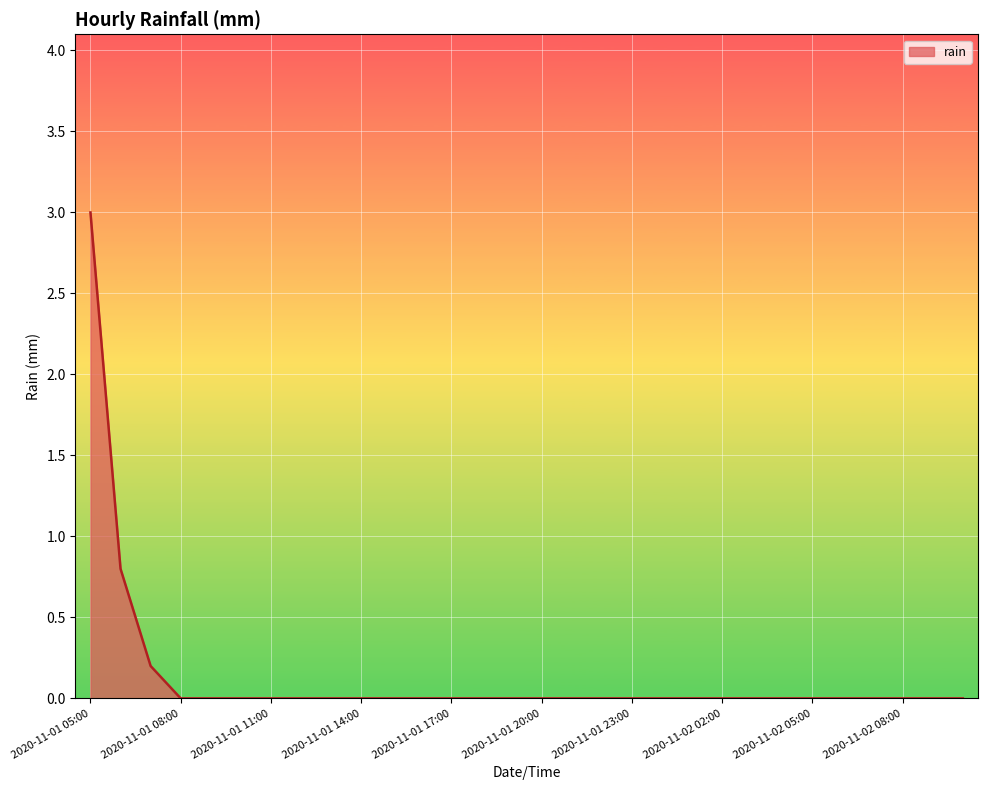

How many lines are shown in the chart?

1